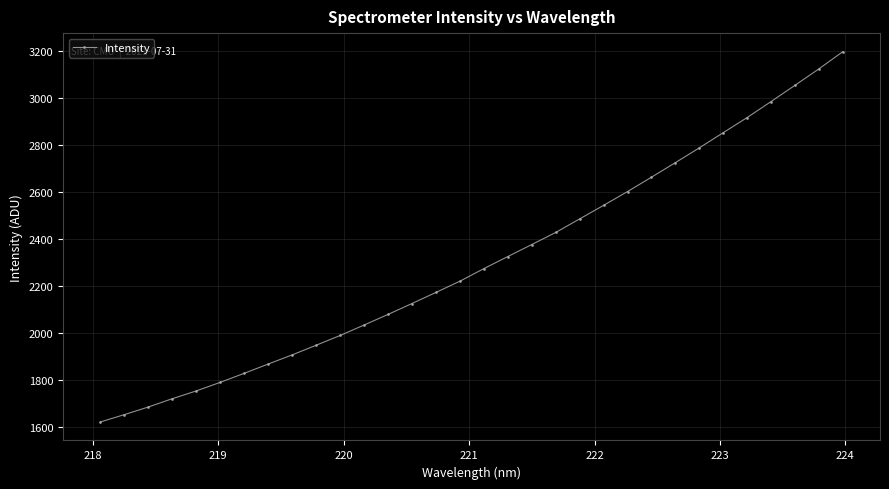

What is the greatest value displayed?

3196.1